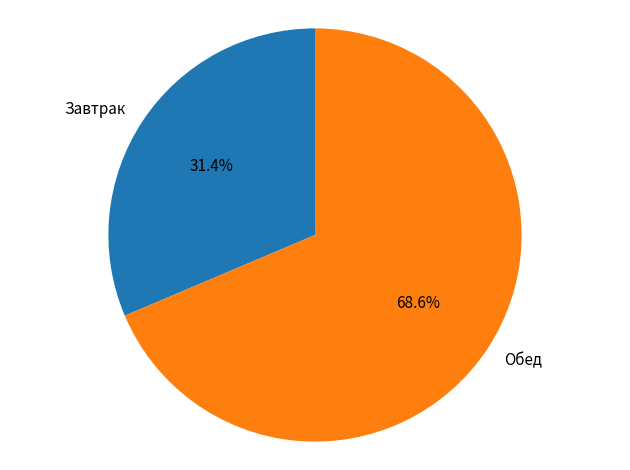

Does Обед represent more than half of the total?

Yes